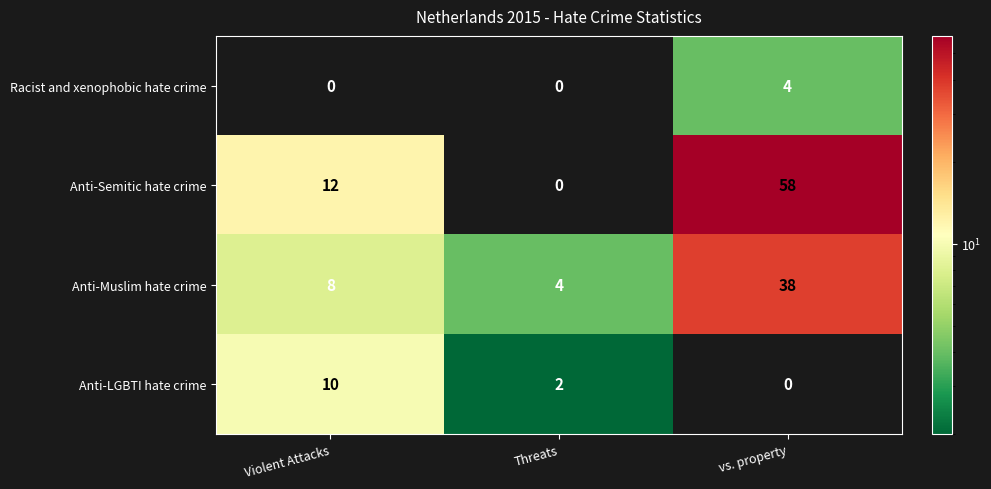

The Racist and xenophobic hate crime series shows -1 at Threats. True or false?

False